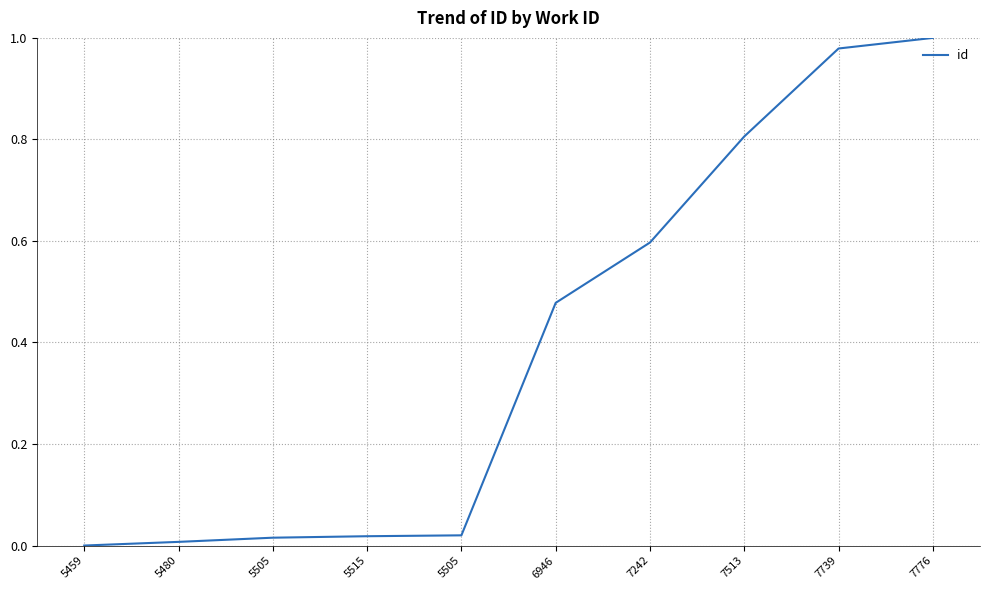

How many series are shown in this chart?

1